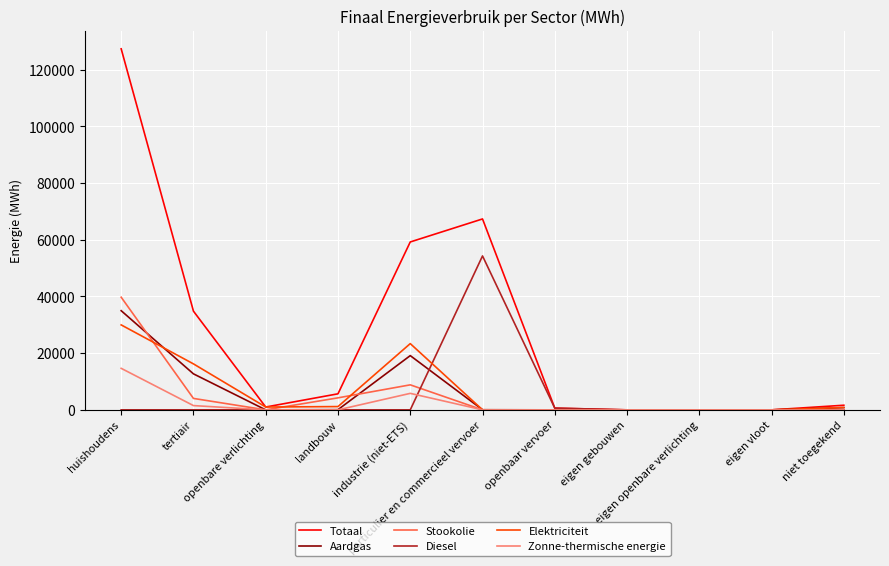

Where is the first local minimum for Totaal?

openbare verlichting